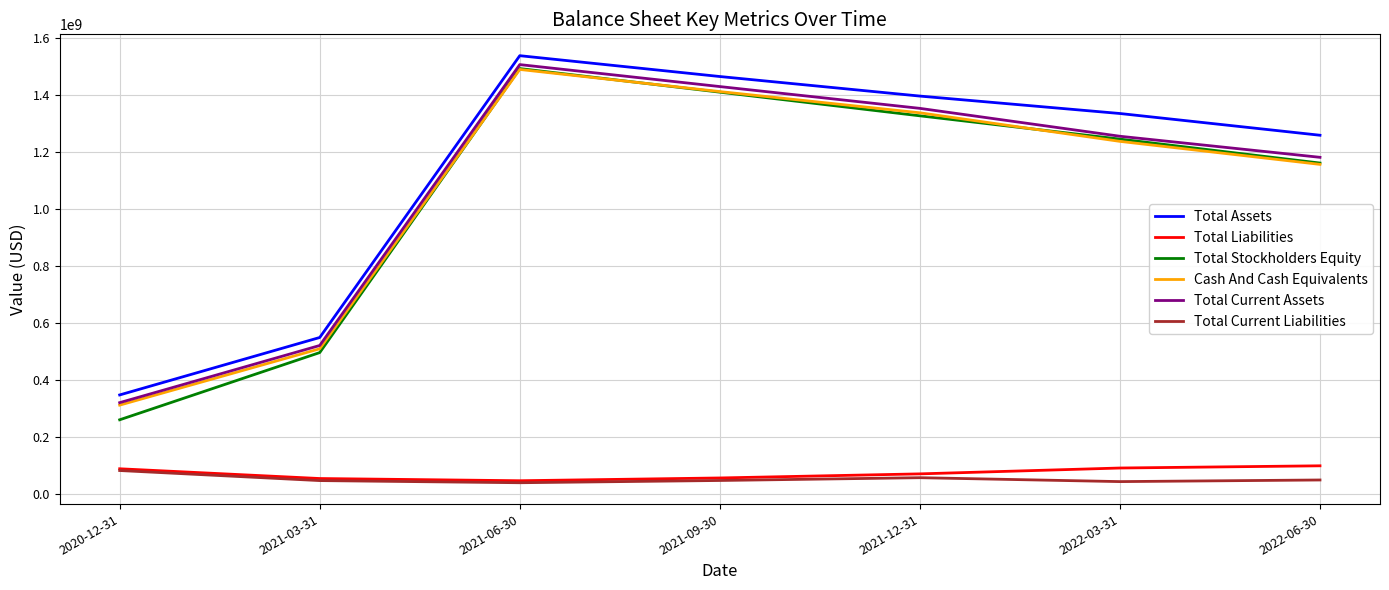

Does the chart have visible grid lines?

Yes